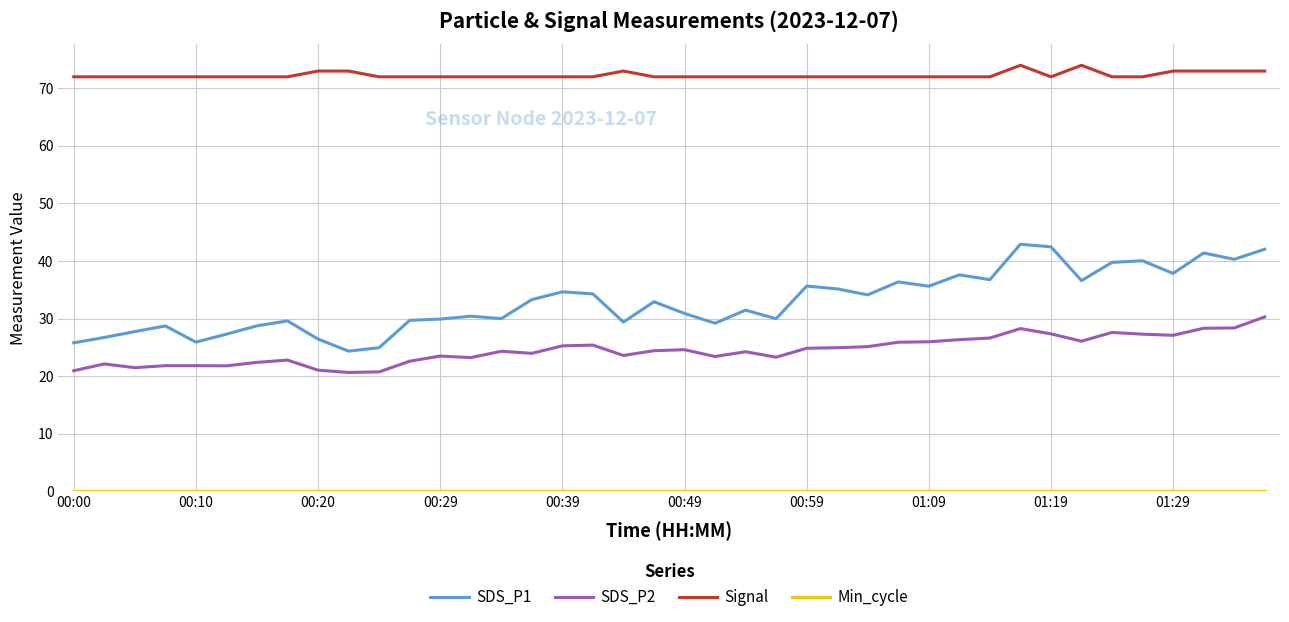

What is the difference between the maximum and minimum values in the Signal series?

2.0